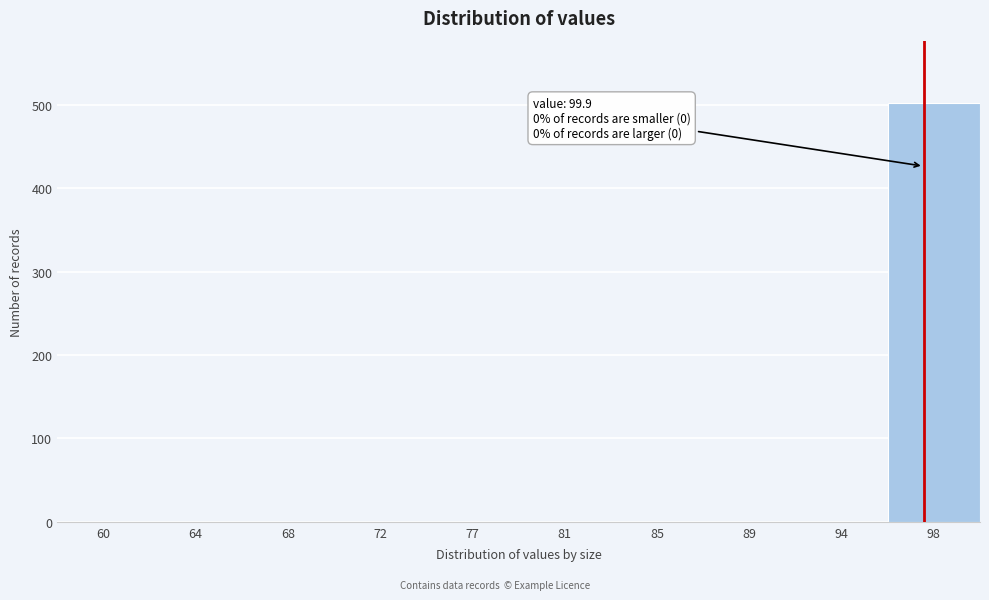

Reading left to right, list all the values displayed in this chart.

60=0	64=0	68=0	72=0	77=0	81=0	85=0	89=0	94=0	98=502